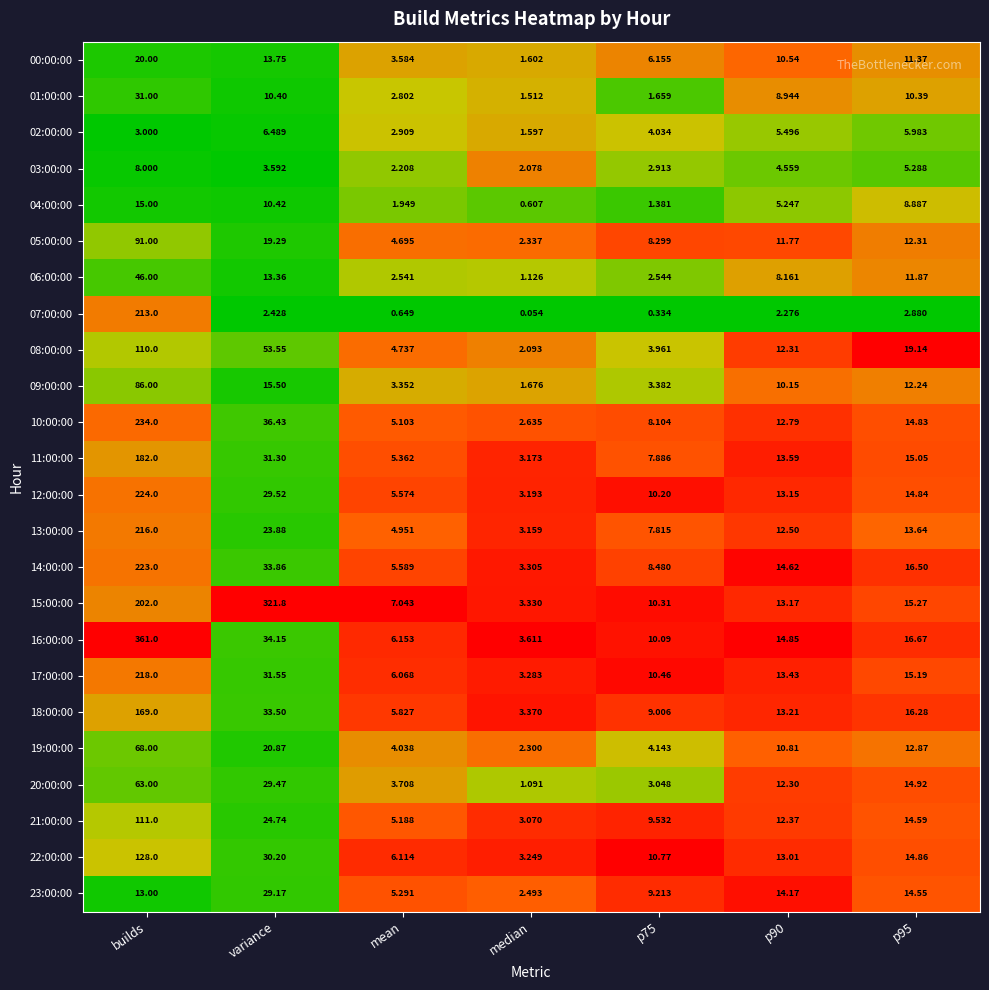

Where does the 14:00:00 series first go above 14?

builds